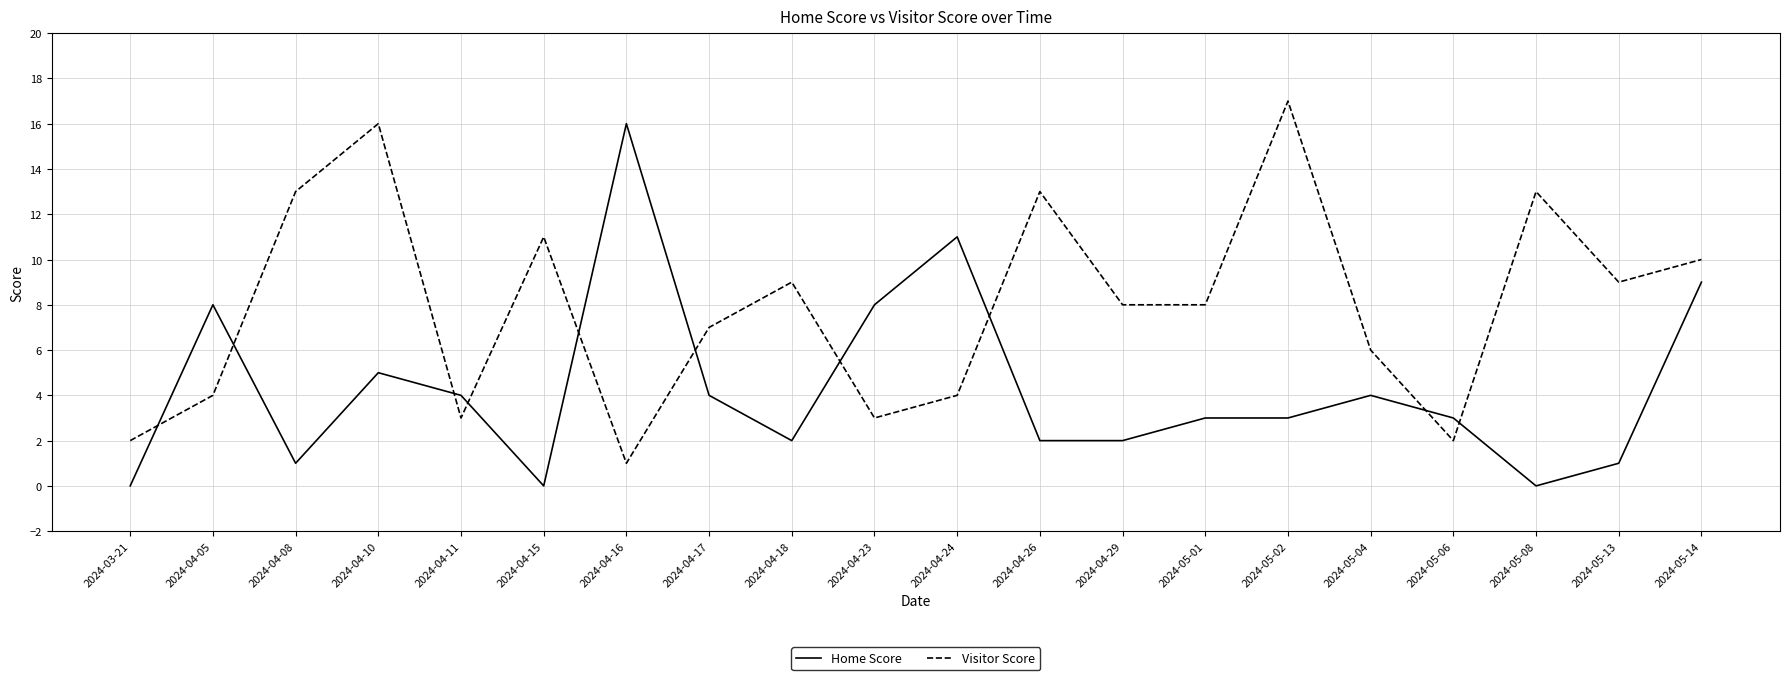

What position from the right is 2024-05-08?

3